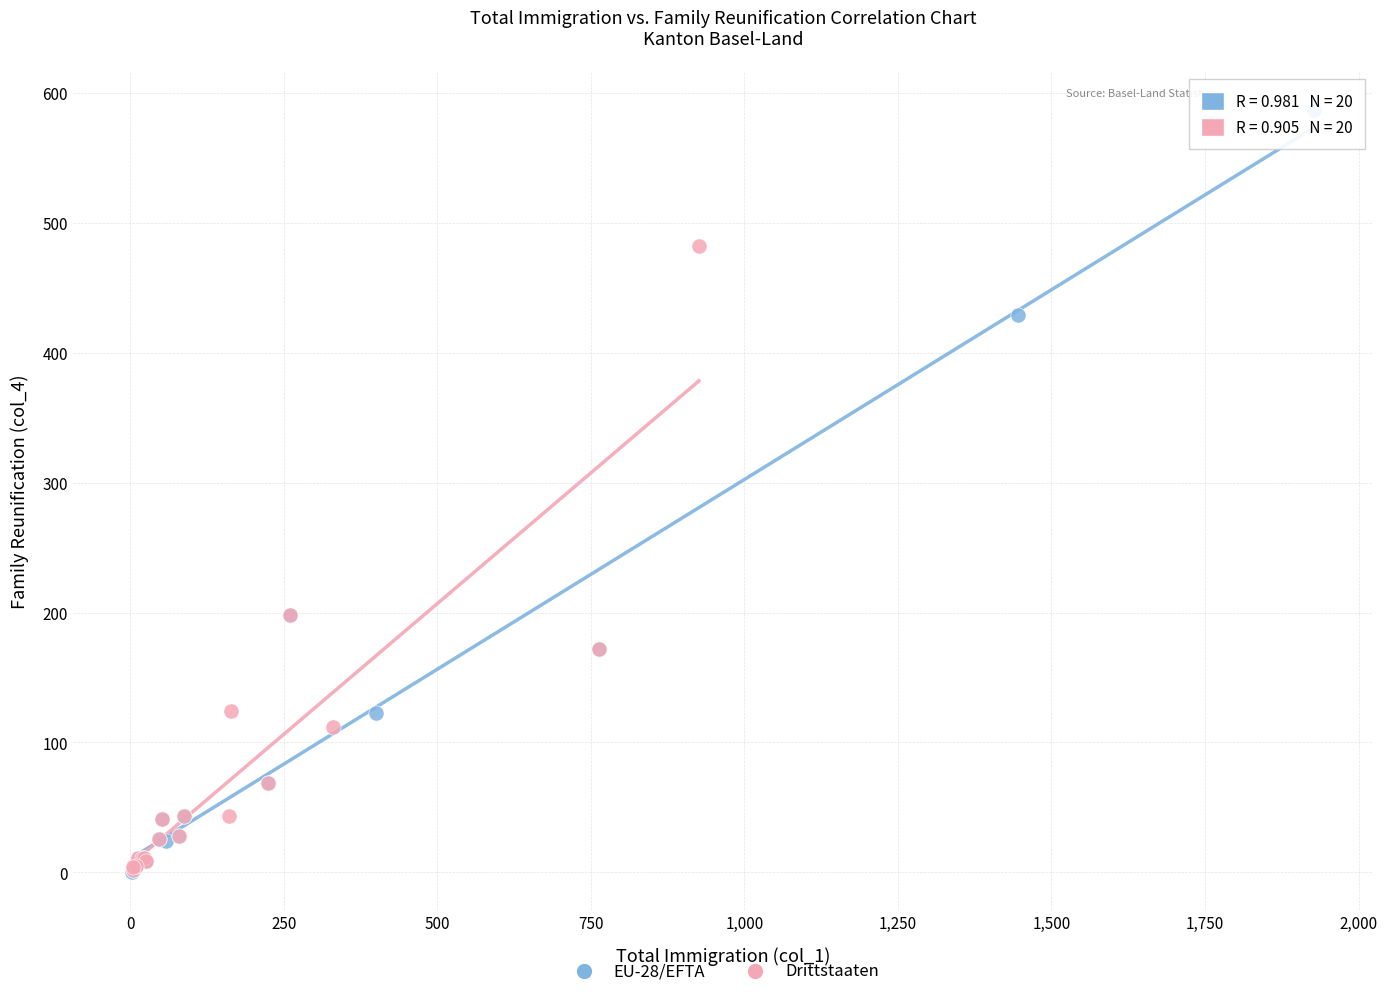

What are all the series names shown in the legend?

EU-28/EFTA, Drittstaaten